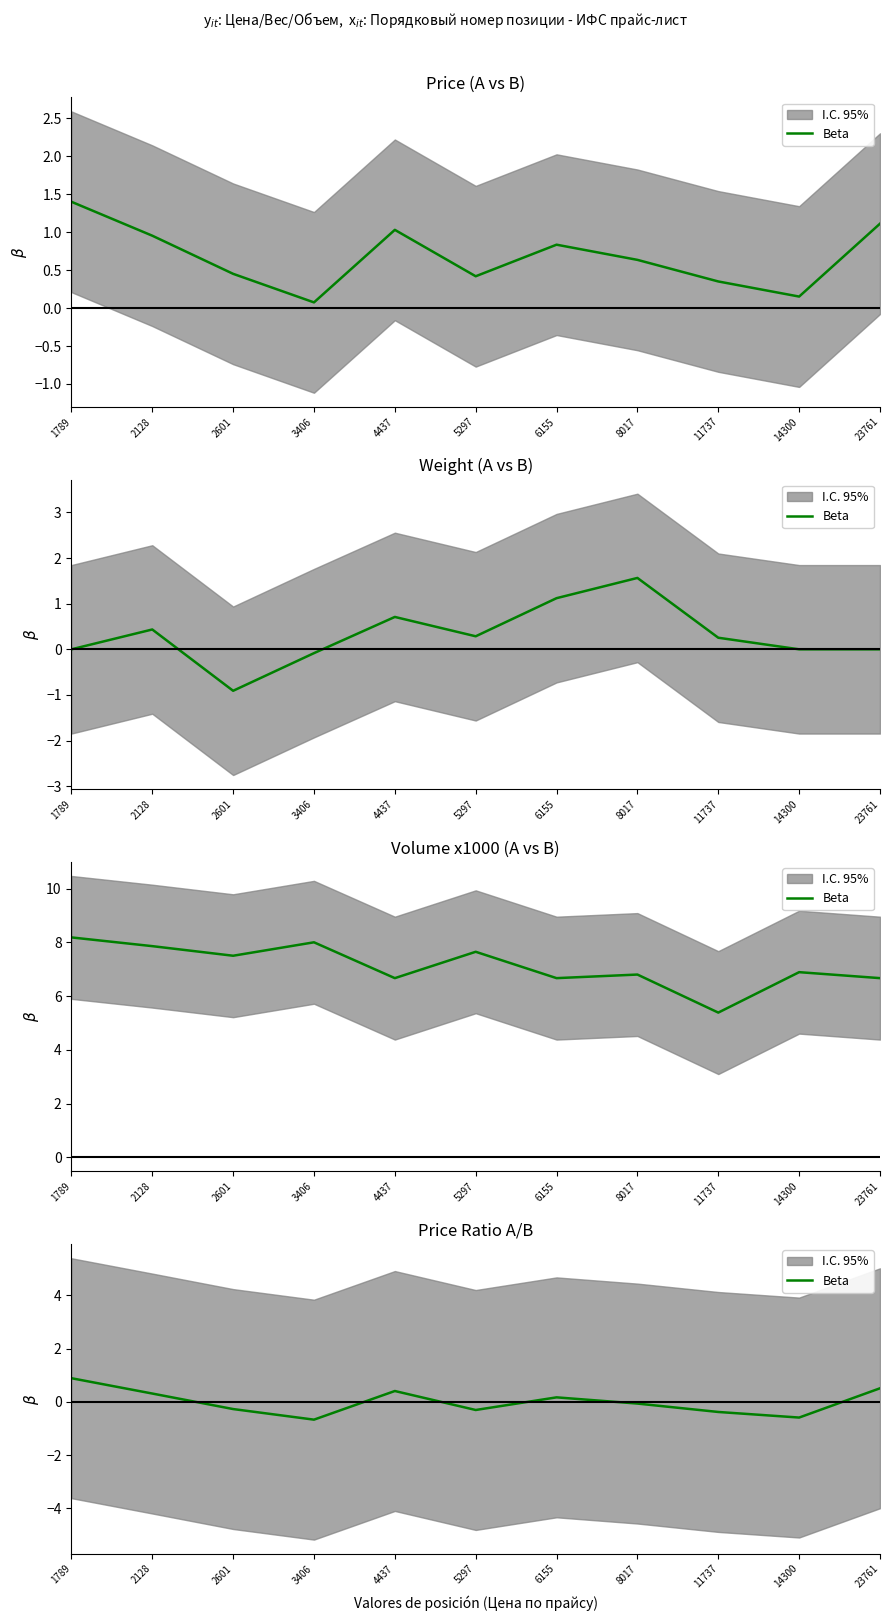

How many negative values are there?

6